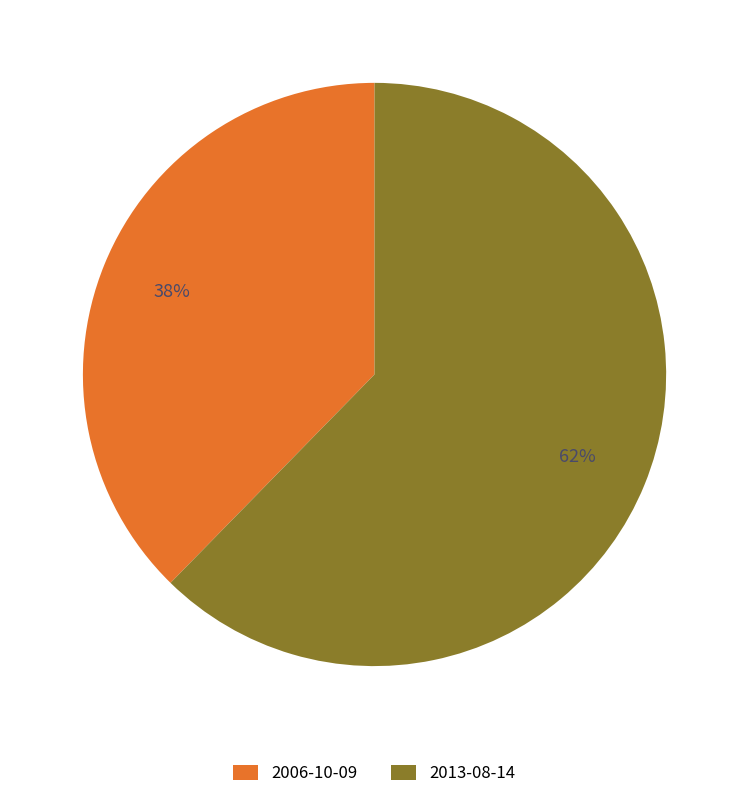

Which has a higher value, 2006-10-09 or 2013-08-14?

2013-08-14